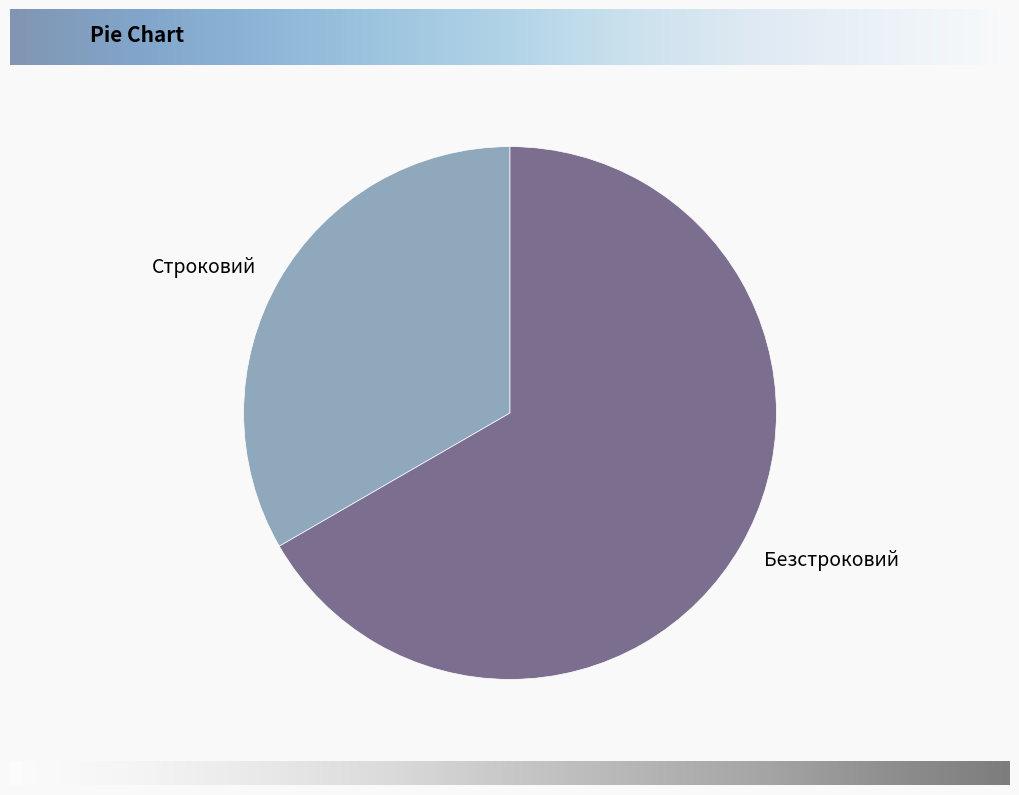

Which category accounts for the majority?

Безстроковий